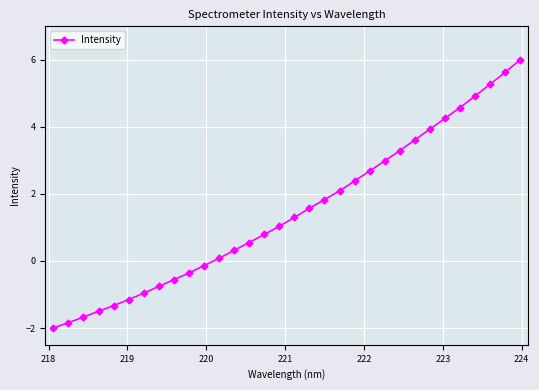

True or false: the data has more than 0 interior local peaks.

False